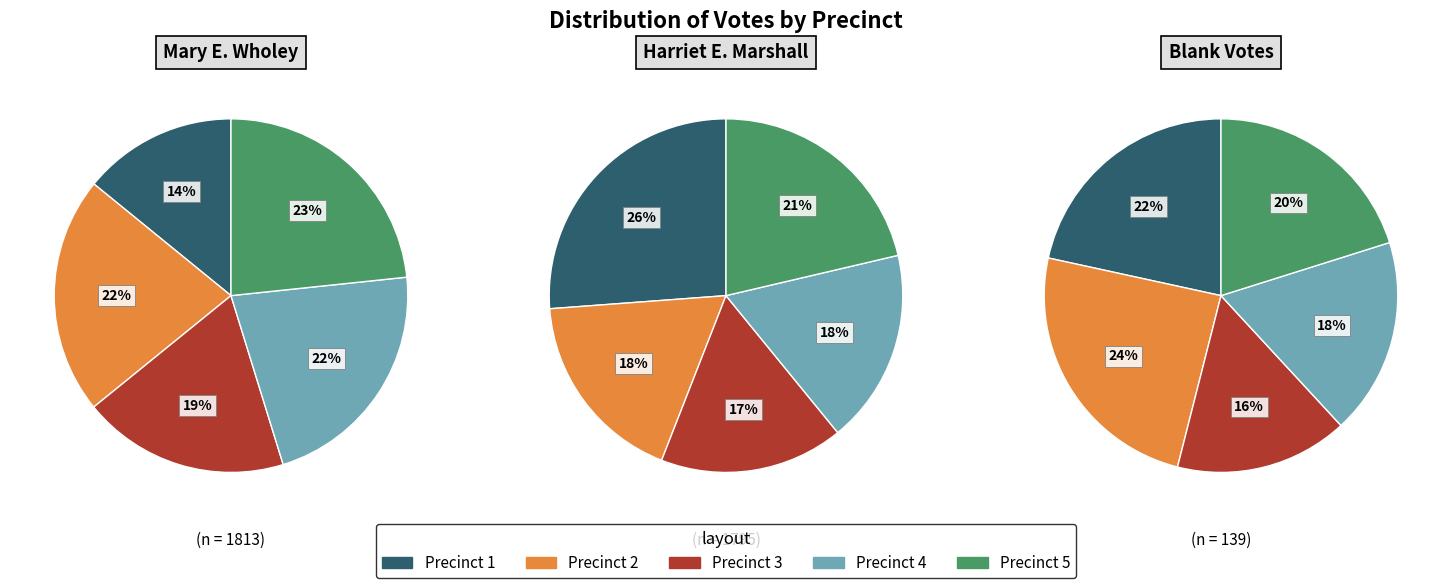

To the nearest percent, what is the difference between the largest and smallest slice percentages?

9%